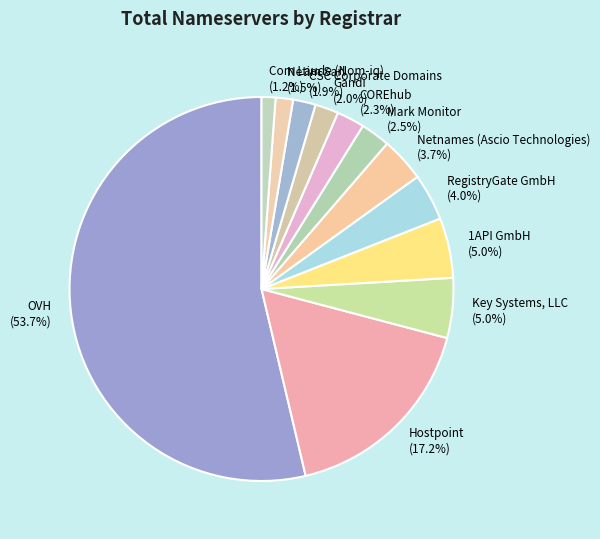

To the nearest percent, what percentage of the pie is RegistryGate GmbH?

4%